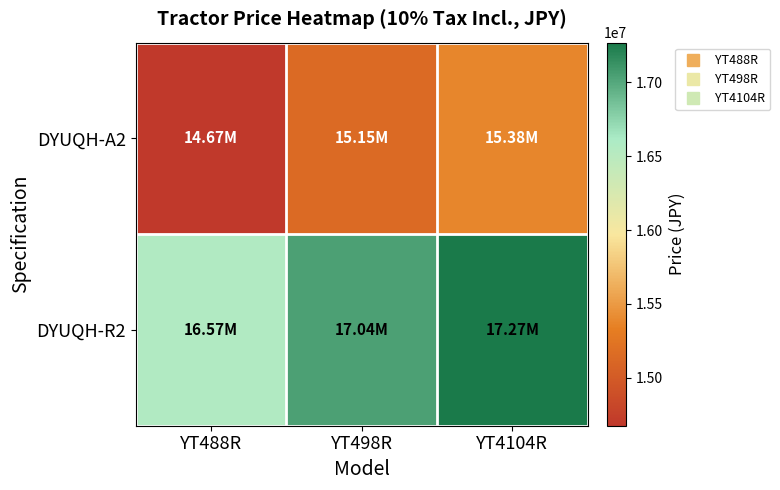

Count the number of data series in this chart.

2